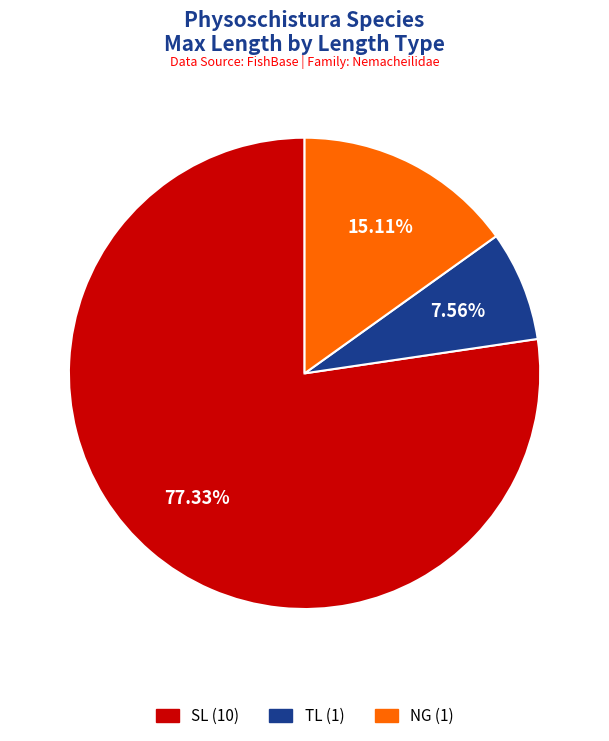

Approximately how many times larger is the value at TL (1) compared to NG (1)?

0.5